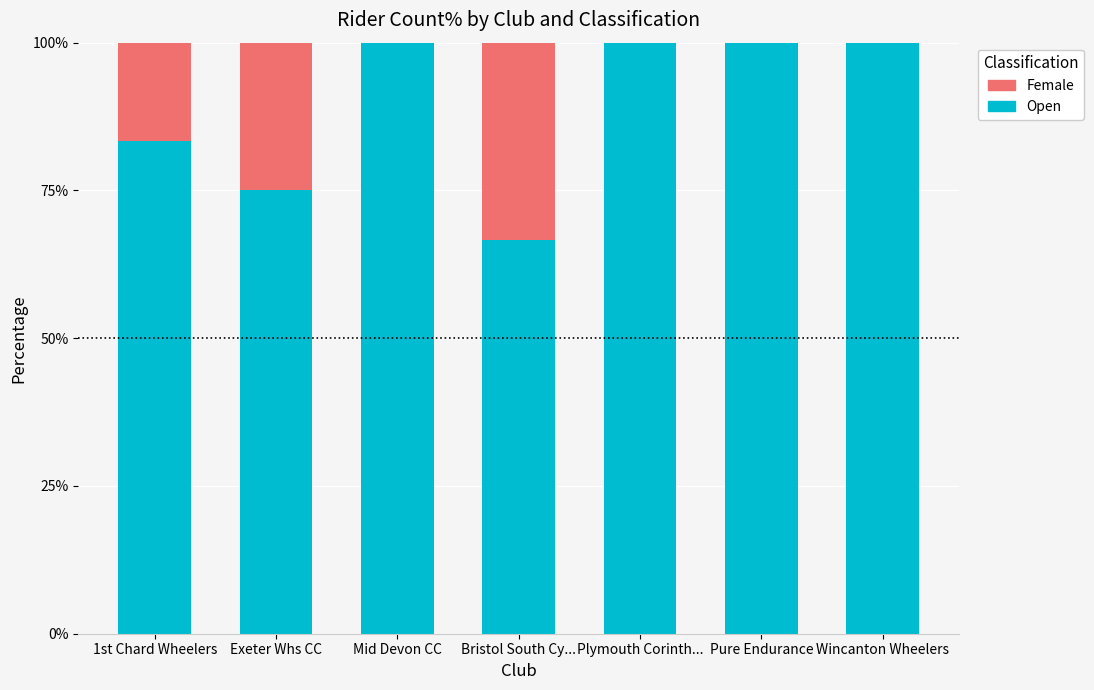

What is the sum of all Open values?

625.0